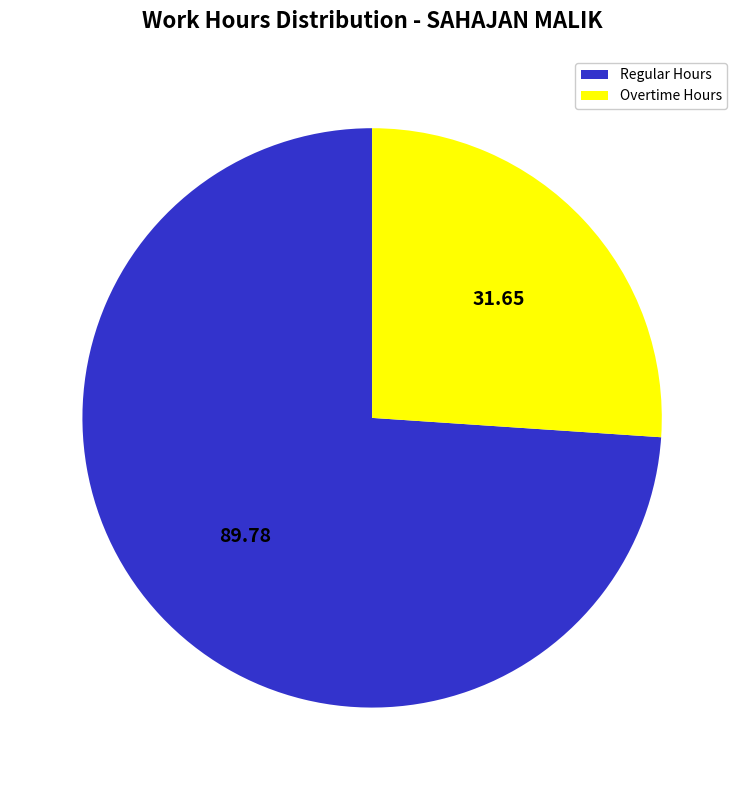

Does any single category account for the majority?

Yes